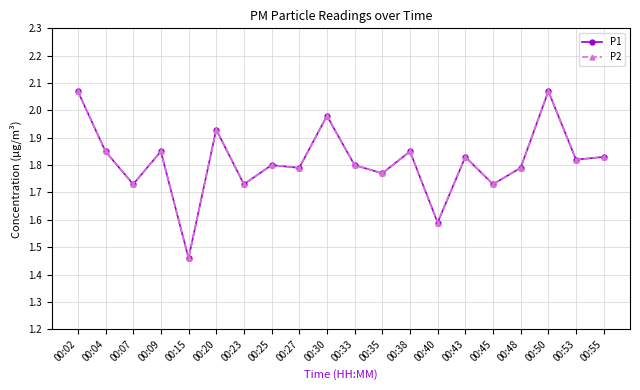

True or false: P2 has more than 1 interior local peaks.

True